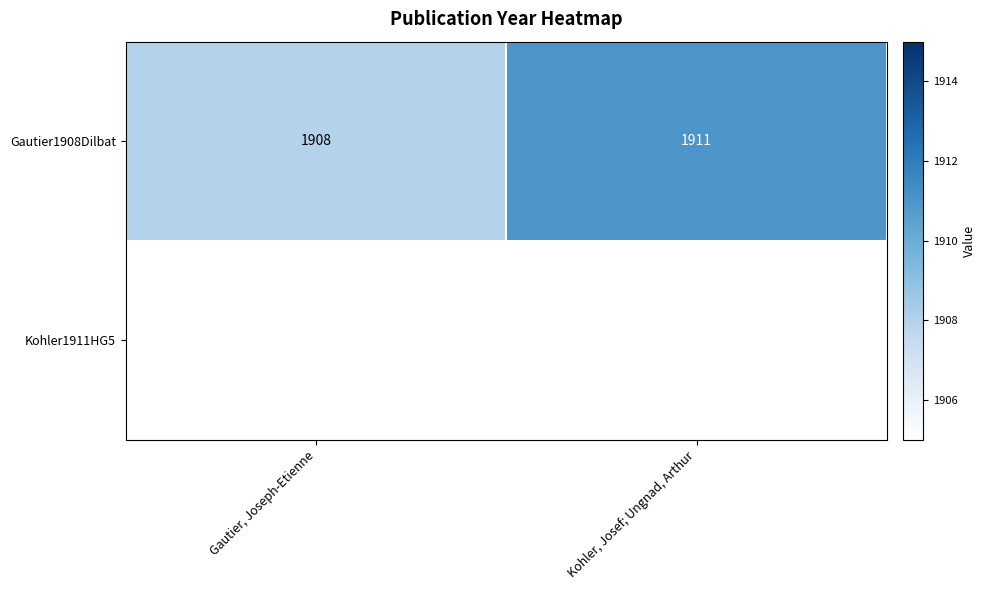

Which category has the lowest value in the Gautier1908Dilbat series?

Gautier, Joseph-Etienne